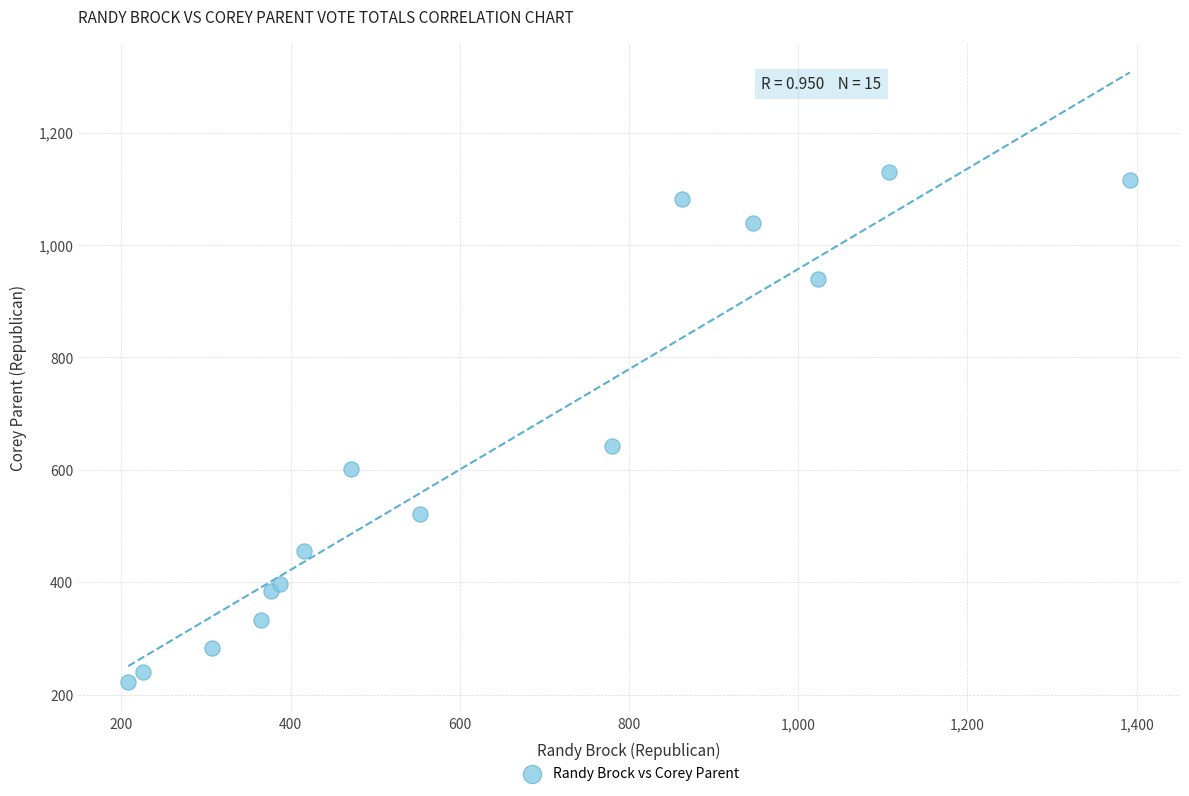

What is the range of X values (max minus min)?

1184